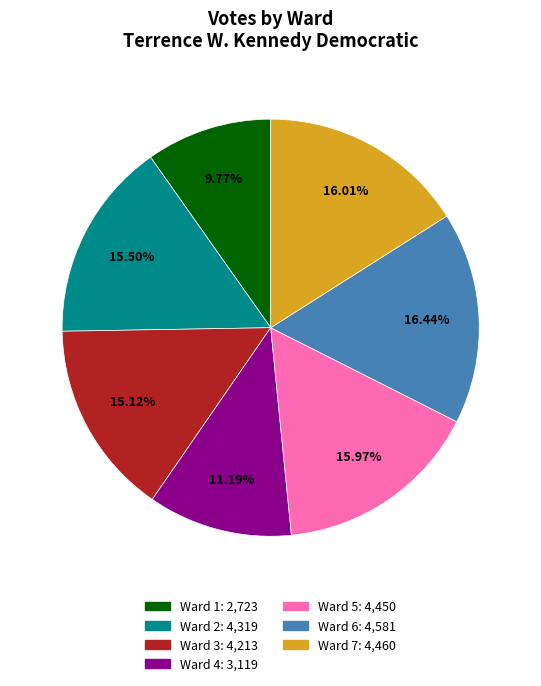

Does any single category account for the majority?

No